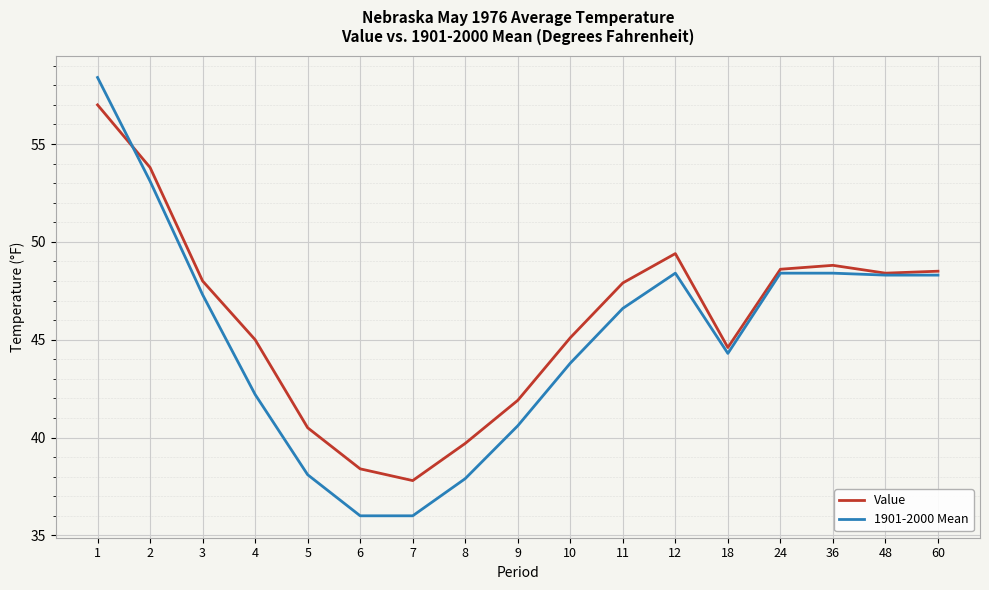

Between 1 and 7, which series saw the biggest shift?

1901-2000 Mean